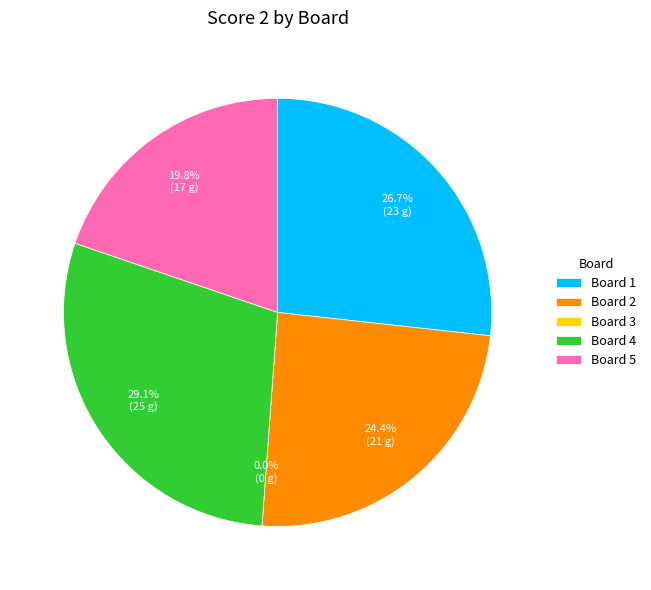

How many segments does this pie chart have?

5